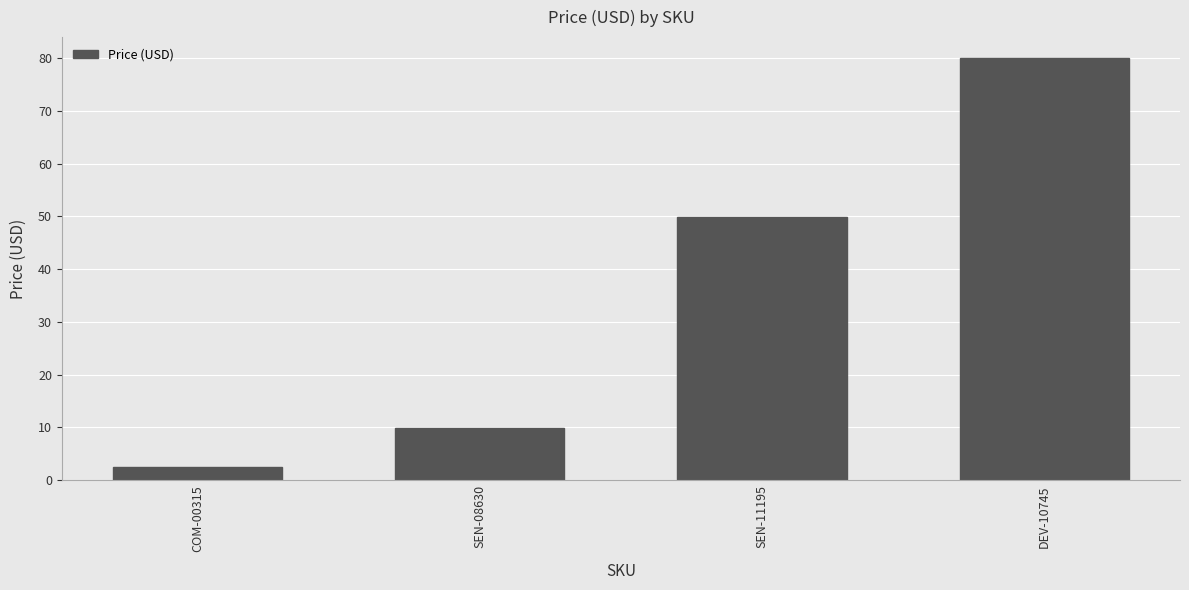

The chart shows a value of 50.0 at SEN-11195. True or false?

True